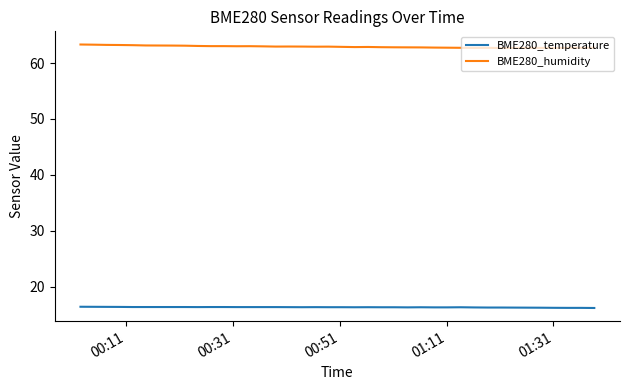

What is the highest value of the BME280_temperature series?

16.4